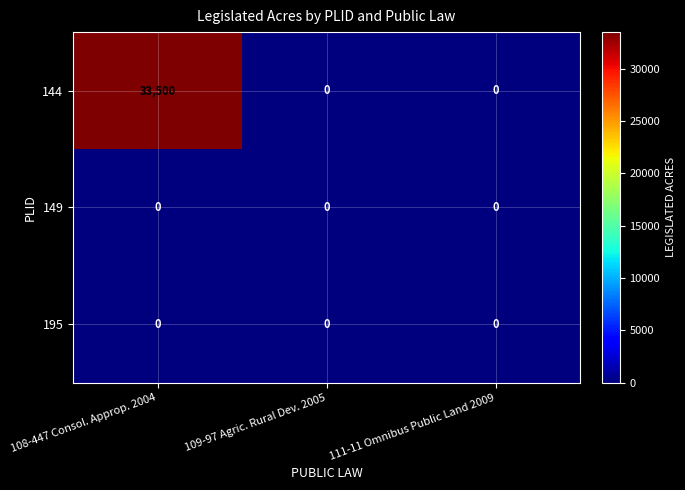

Which series changed the most between 108-447 Consol. Approp. 2004 and 111-11 Omnibus Public Land 2009?

144